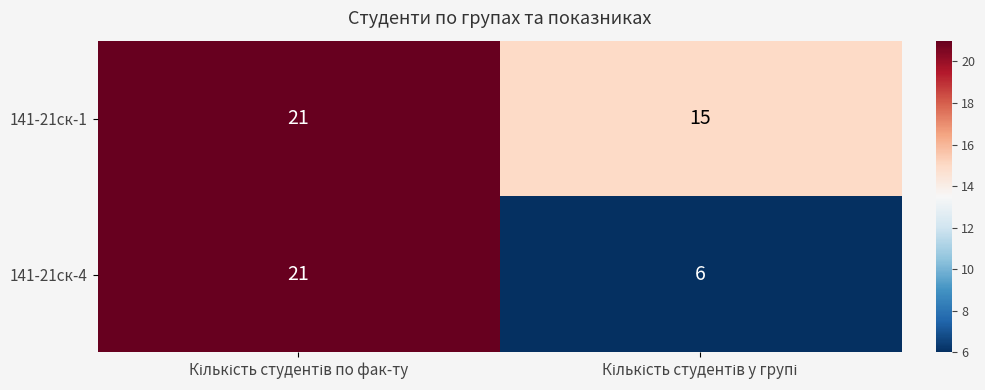

What is the smallest value displayed?

6